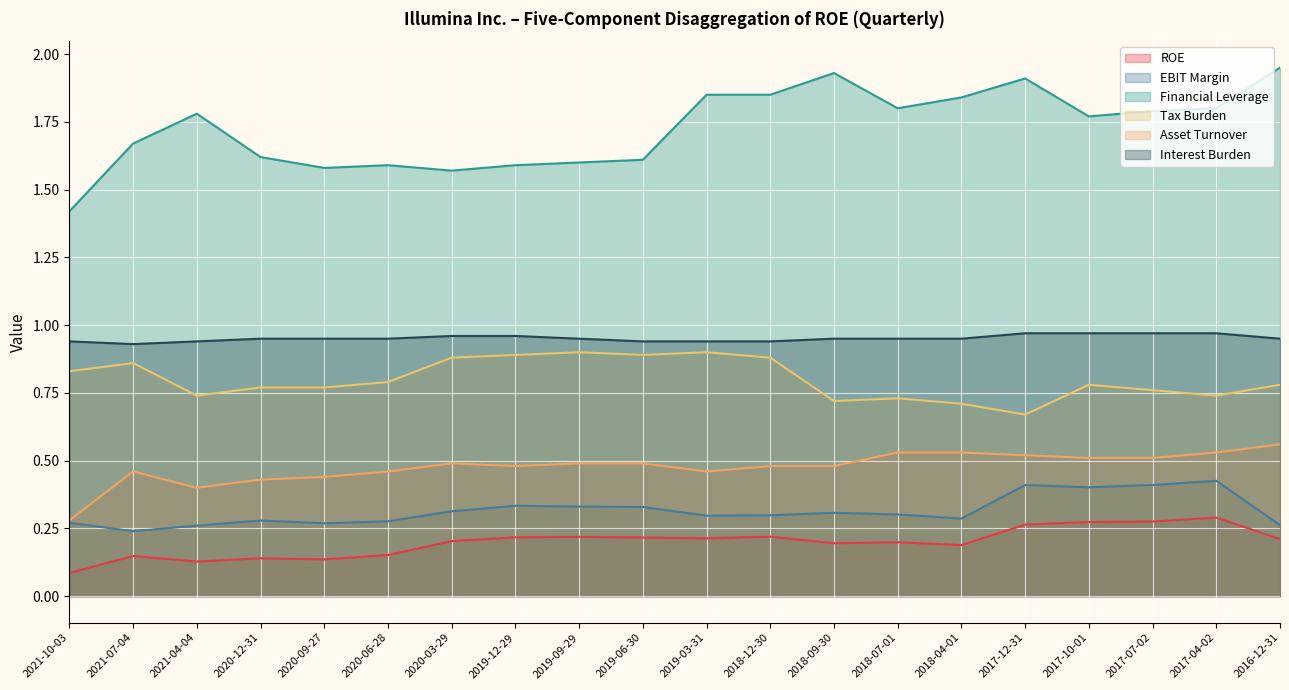

True or false: Financial Leverage and Asset Turnover intersect in this chart.

False